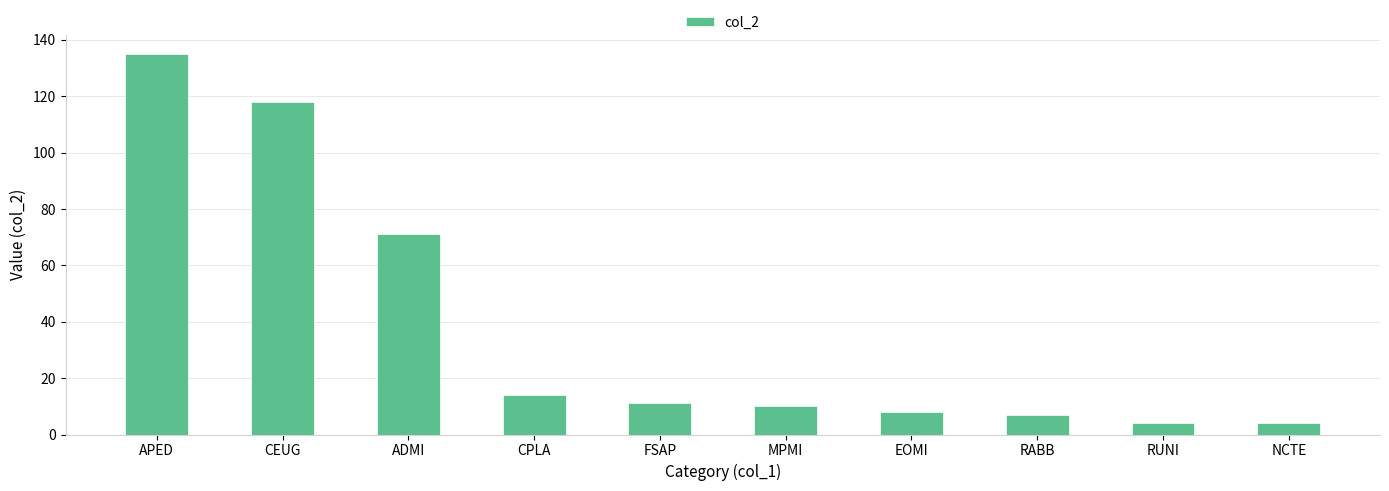

What is the value of the 3rd bar from the left?

71